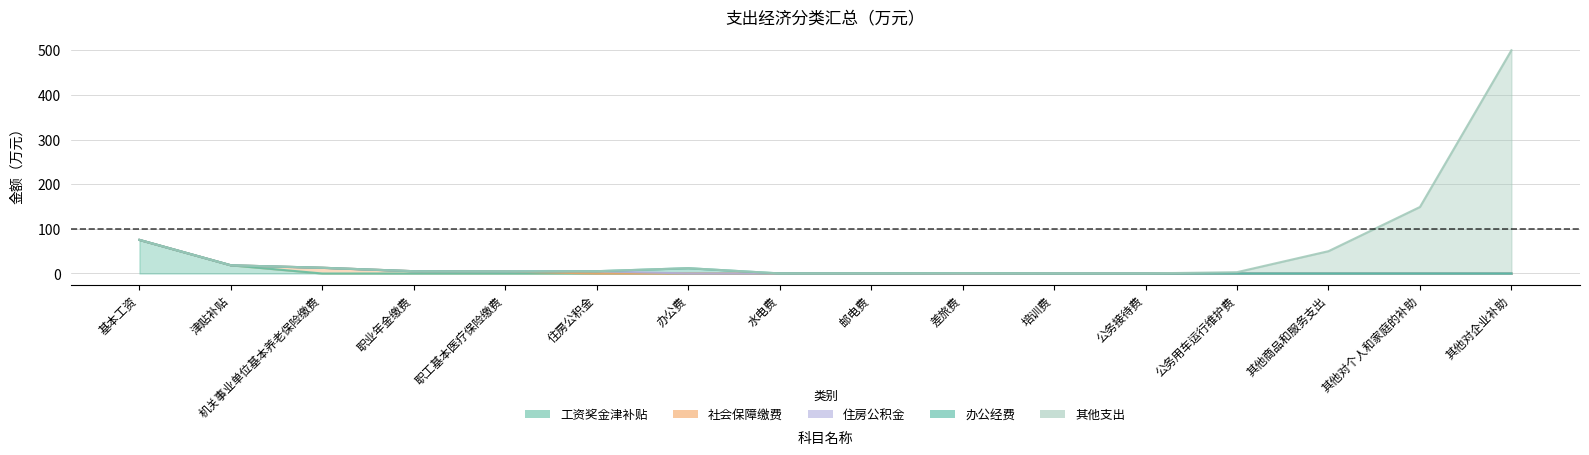

How many series are shown in this chart?

5